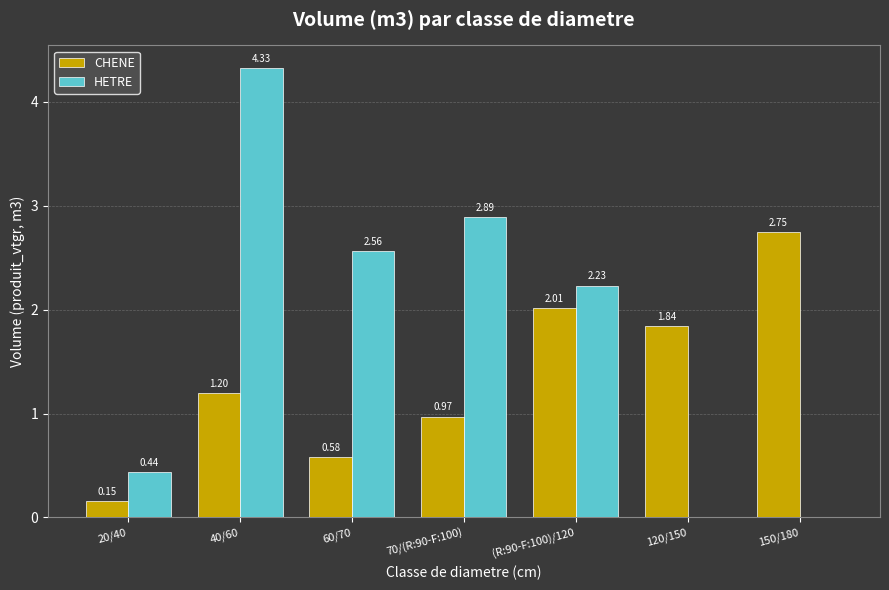

What is the sum of all CHENE values?

9.5